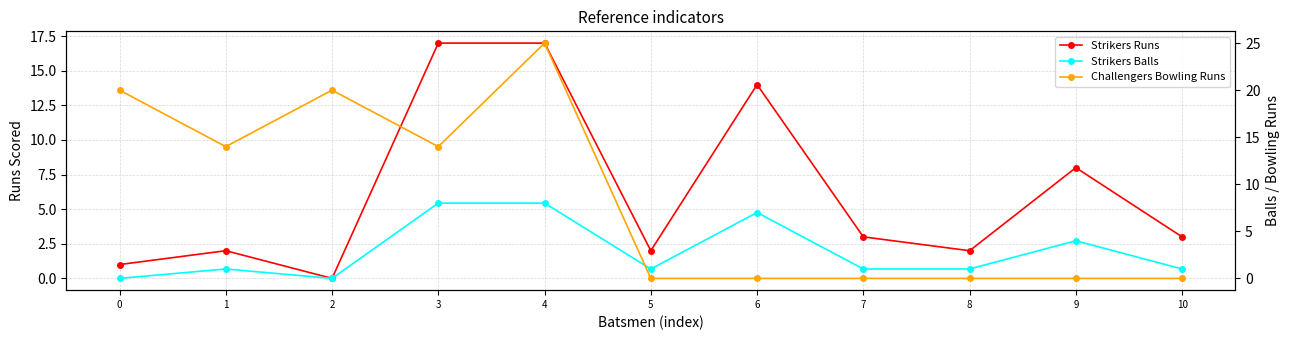

Reading right to left, what are all the values shown in this chart?

Strikers Runs: 3	8	2	3	14	2	17	17	0	2	1
Strikers Balls: 1	4	1	1	7	1	8	8	0	1	0
Challengers Bowling Runs: 0	0	0	0	0	0	25	14	20	14	20